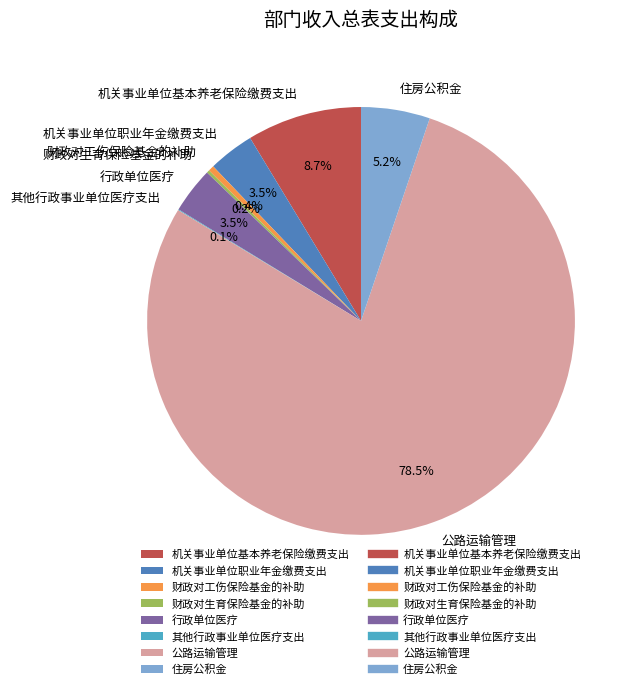

Does 行政单位医疗 account for over 50% of the chart?

No